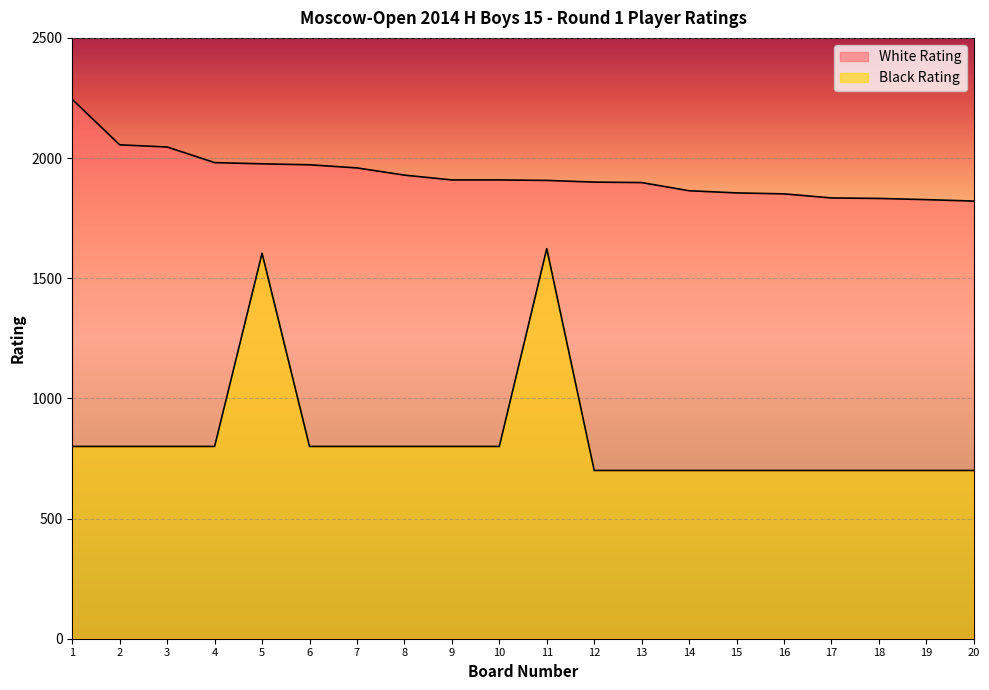

At which label does Black Rating first exceed 800?

5